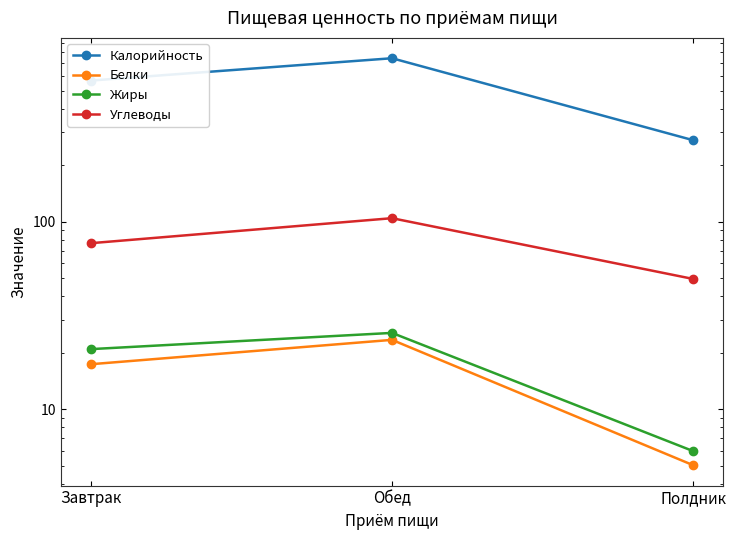

Reading left to right, extract all data points from this chart.

Калорийность: 565.4	743.5	271.8
Белки: 17.4	23.4	5.0
Жиры: 20.9	25.5	6.0
Углеводы: 76.8	104.4	49.5